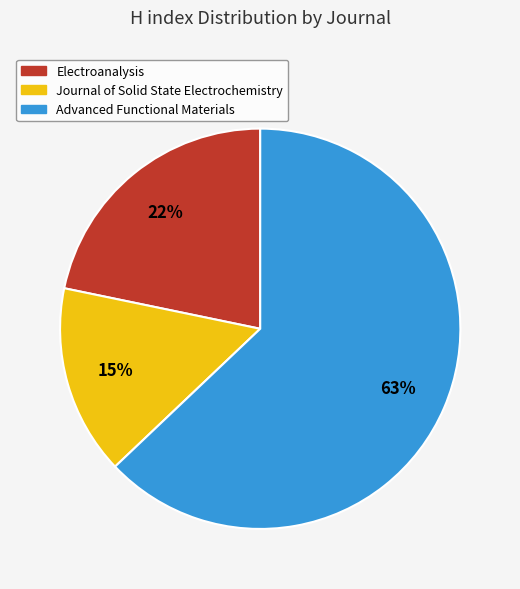

The Advanced Functional Materials slice represents 77% of the pie. True or false?

False